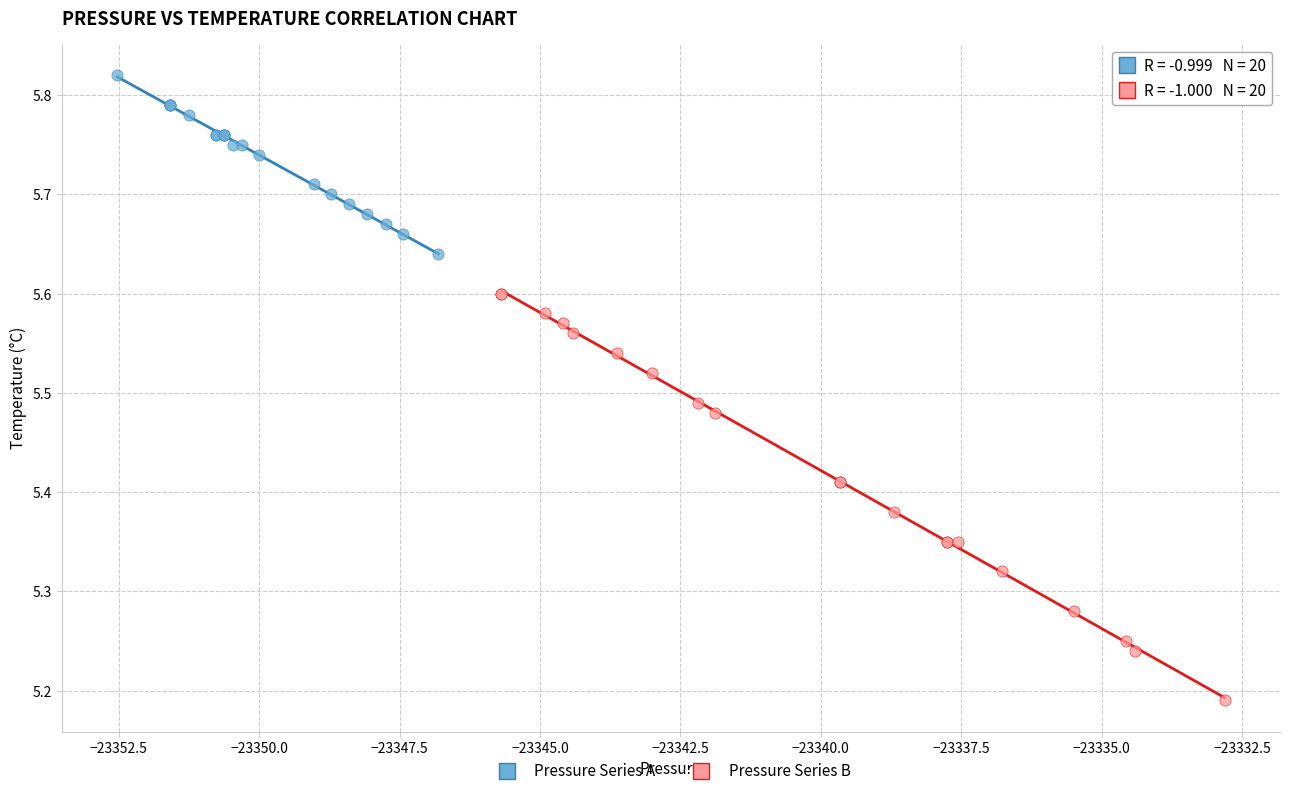

Which series contains the lowest Y value?

Pressure Series B